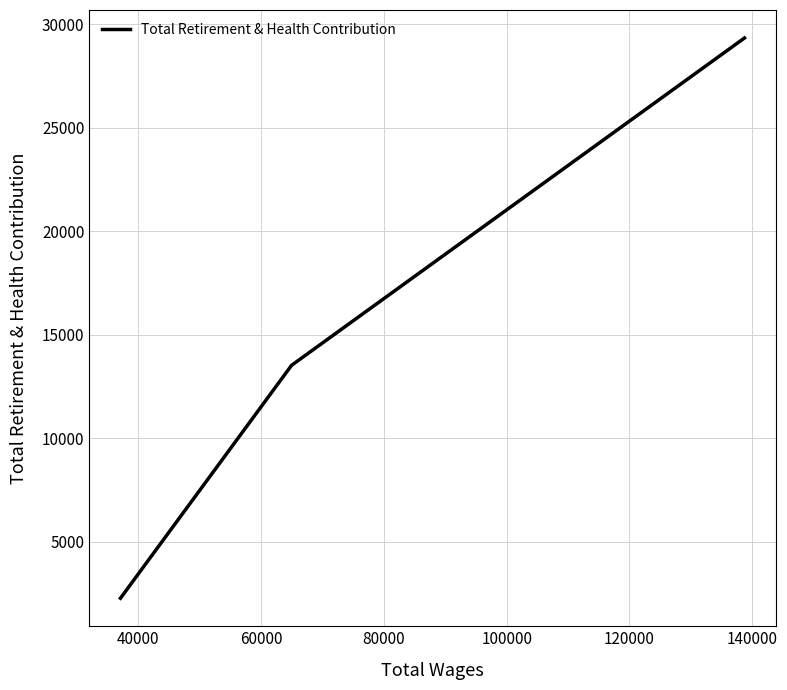

What is the minimum value shown in the chart?

2283